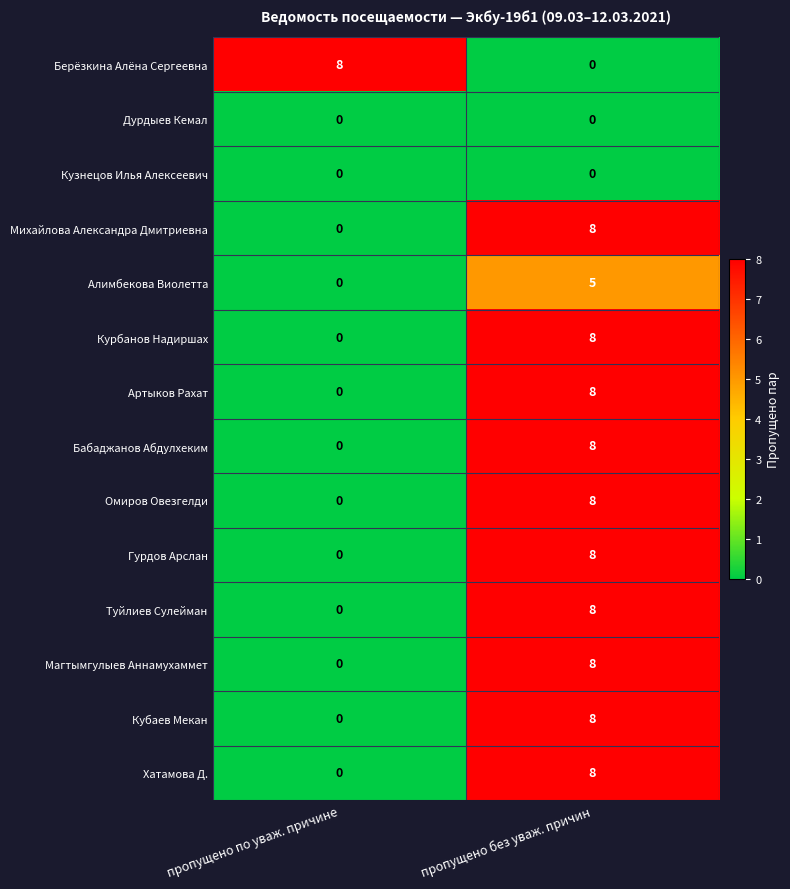

What is the total value across all series at пропущено по уваж. причине?

8